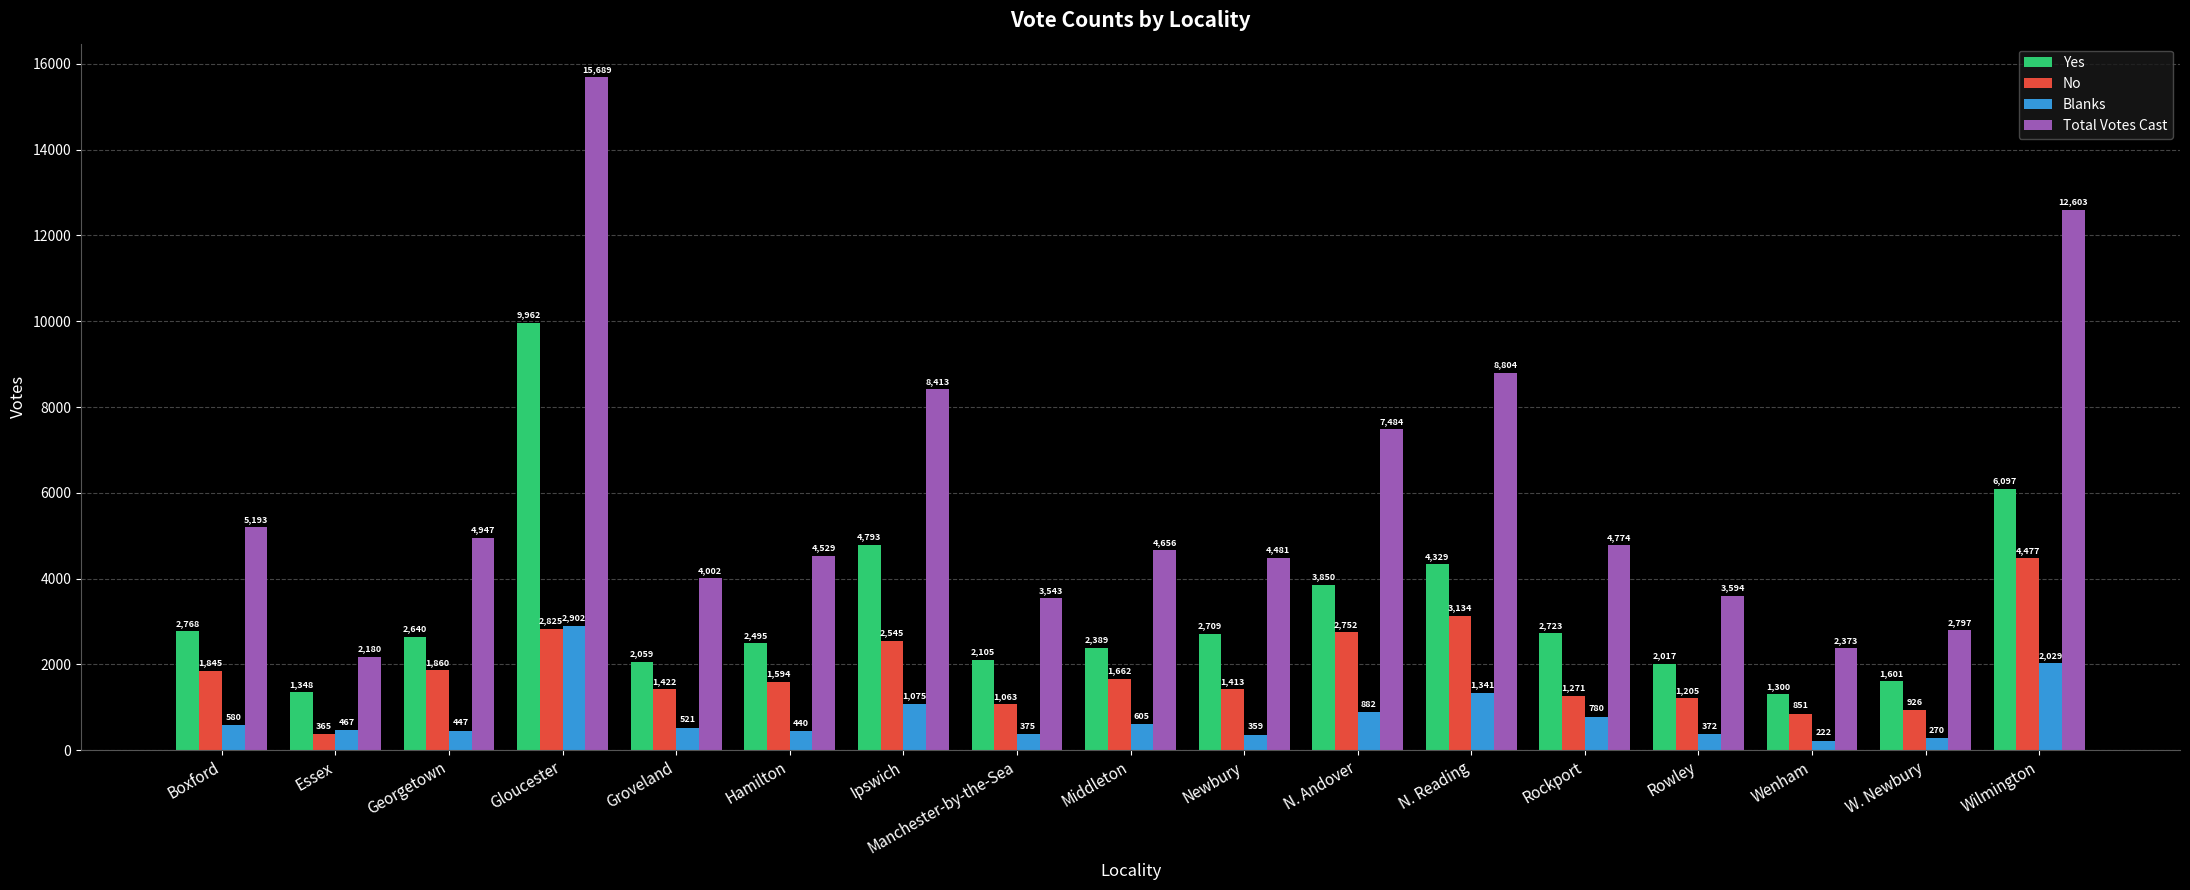

At which label does Yes first exceed 2640?

Boxford